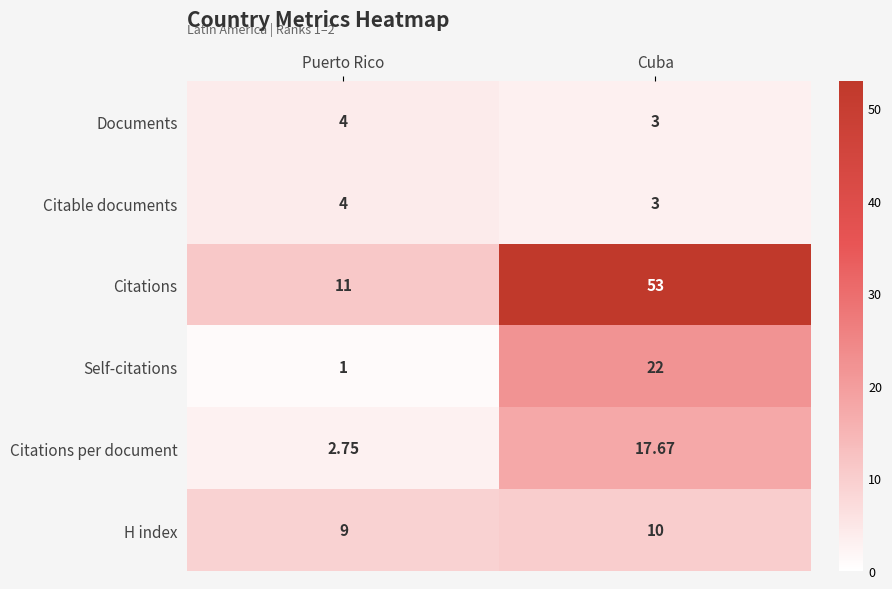

Which label corresponds to the largest value in the chart?

Cuba